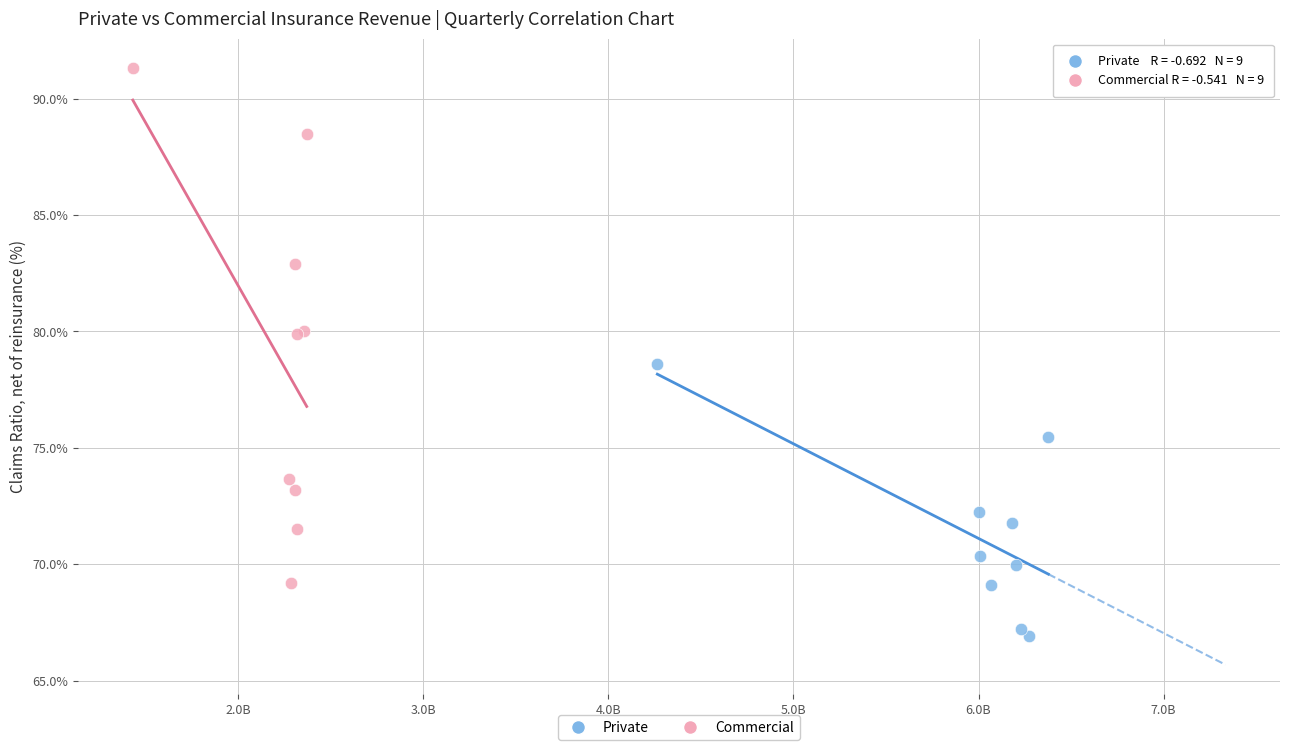

Which series reaches the minimum Y coordinate?

Private